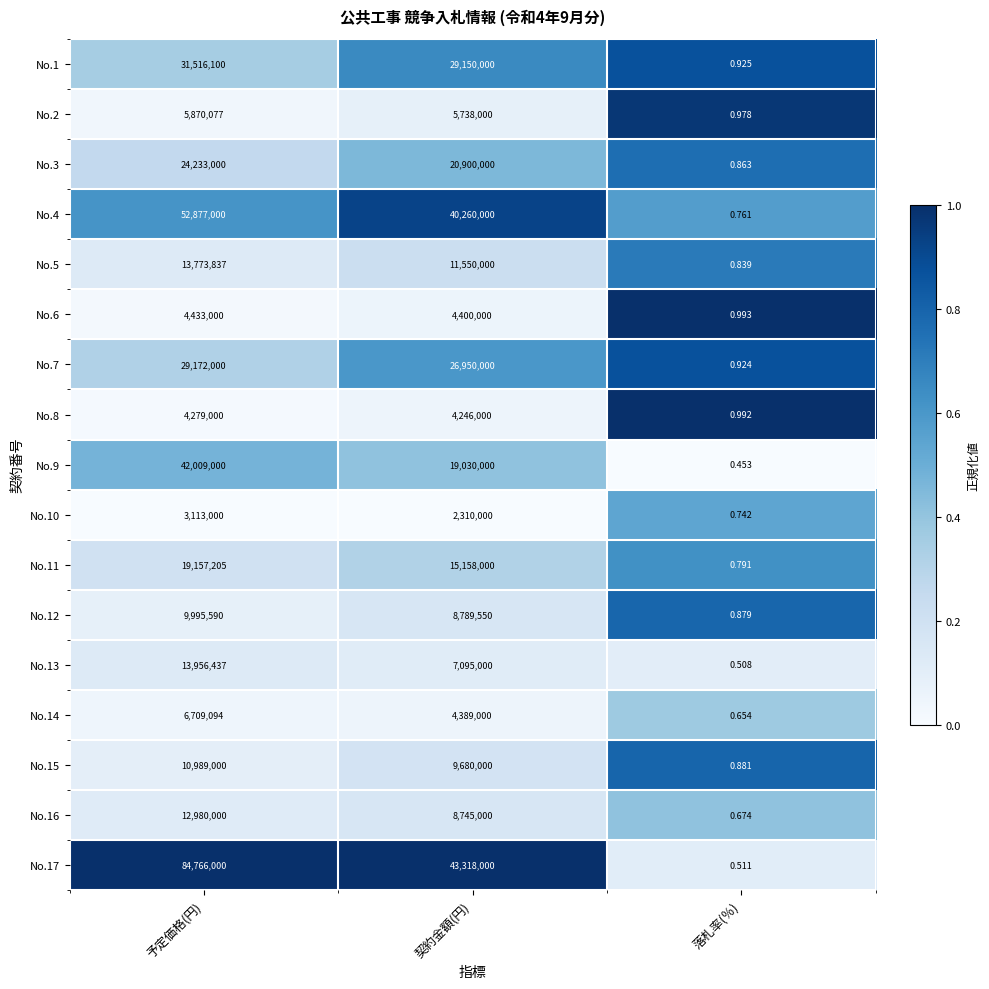

List the labels in order of No.7 value, smallest first.

落札率(％), 契約金額(円), 予定価格(円)